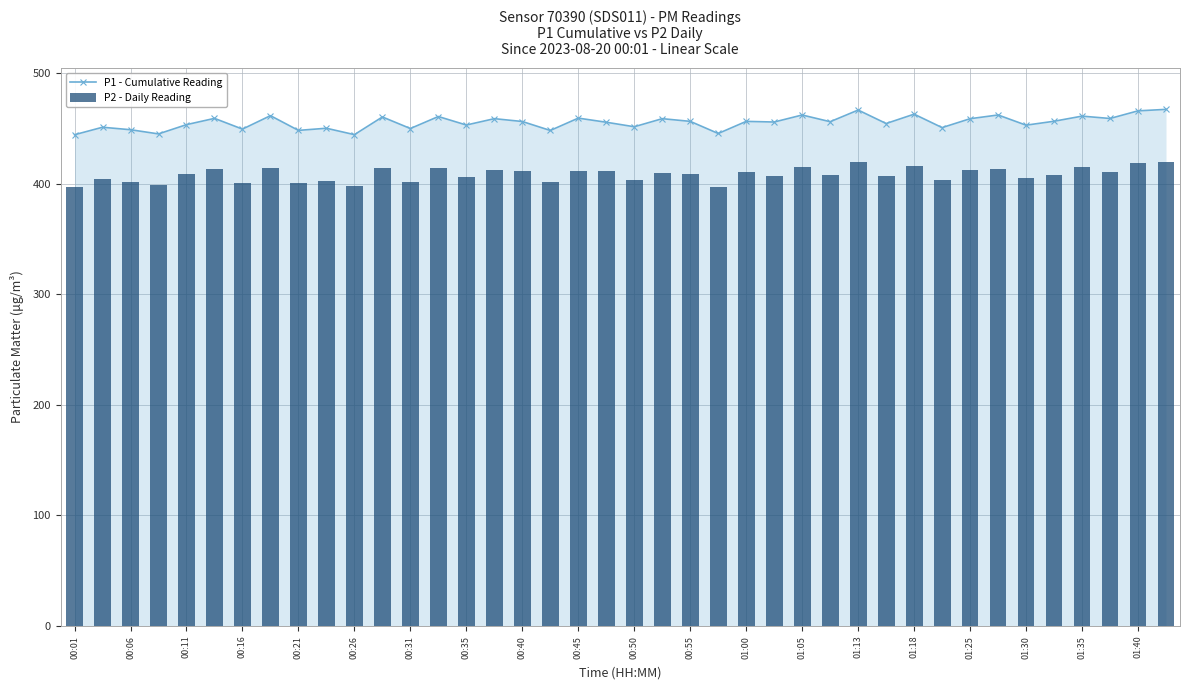

What is the greatest value displayed?

467.2